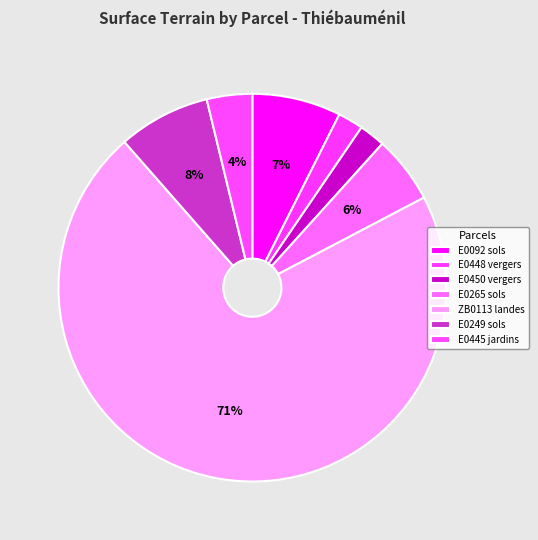

How many slices are in this pie chart?

7